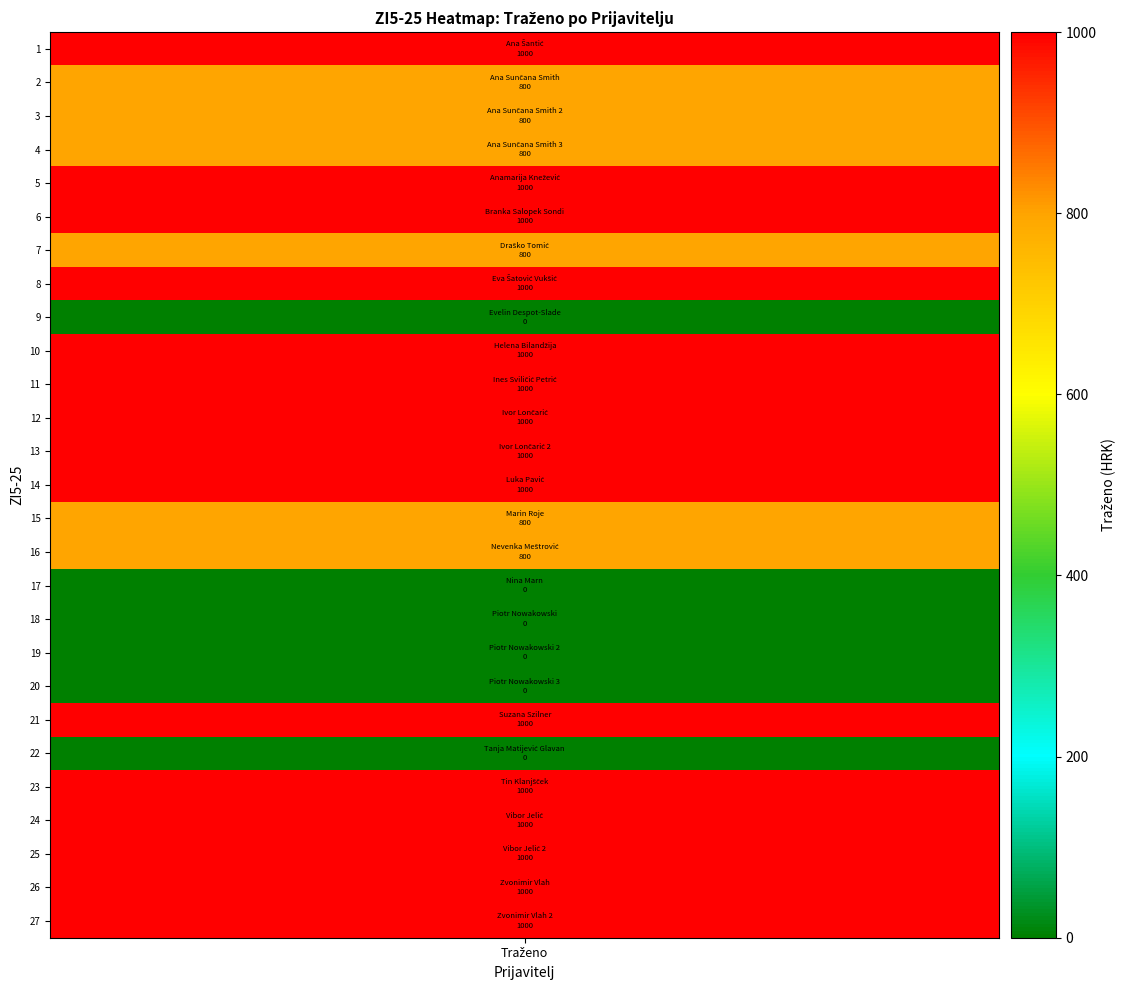

Rank the categories by value from highest to lowest.

Ana Šantić, Anamarija Knežević, Branka Salopek Sondi, Eva Šatović Vukšić, Helena Bilandžija, Ines Sviličić Petrić, Ivor Lončarić, Ivor Lončarić 2, Luka Pavić, Suzana Szilner, Tin Klanjšček, Vibor Jelić, Vibor Jelić 2, Zvonimir Vlah, Zvonimir Vlah 2, Ana Sunčana Smith, Ana Sunčana Smith 2, Ana Sunčana Smith 3, Draško Tomić, Marin Roje, Nevenka Meštrović, Evelin Despot-Slade, Nina Marn, Piotr Nowakowski, Piotr Nowakowski 2, Piotr Nowakowski 3, Tanja Matijević Glavan